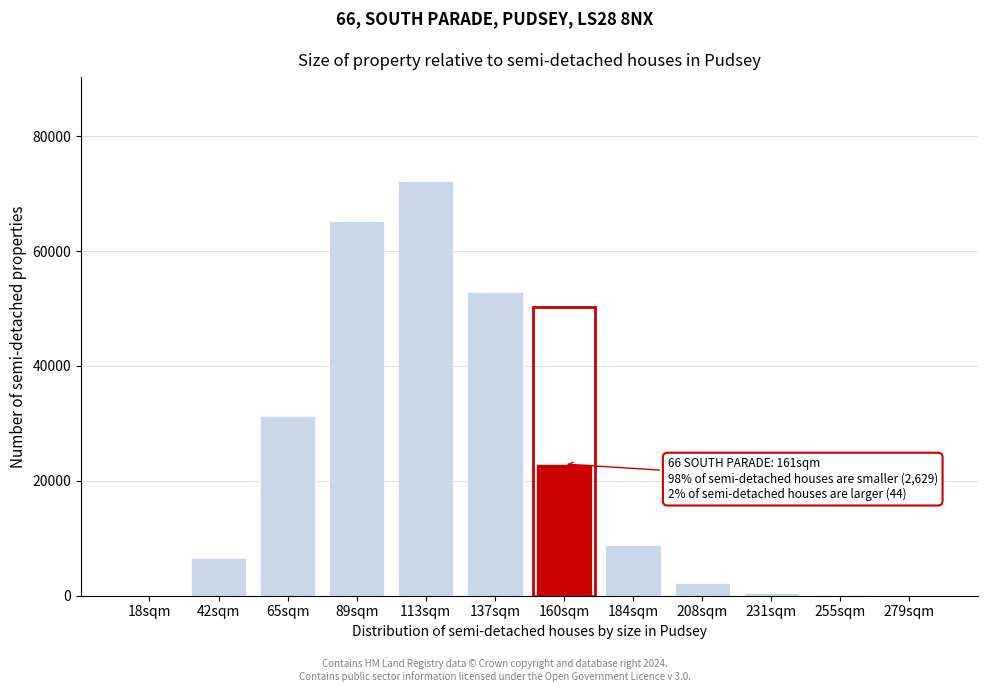

Between 160sqm and 89sqm, which is larger?

89sqm